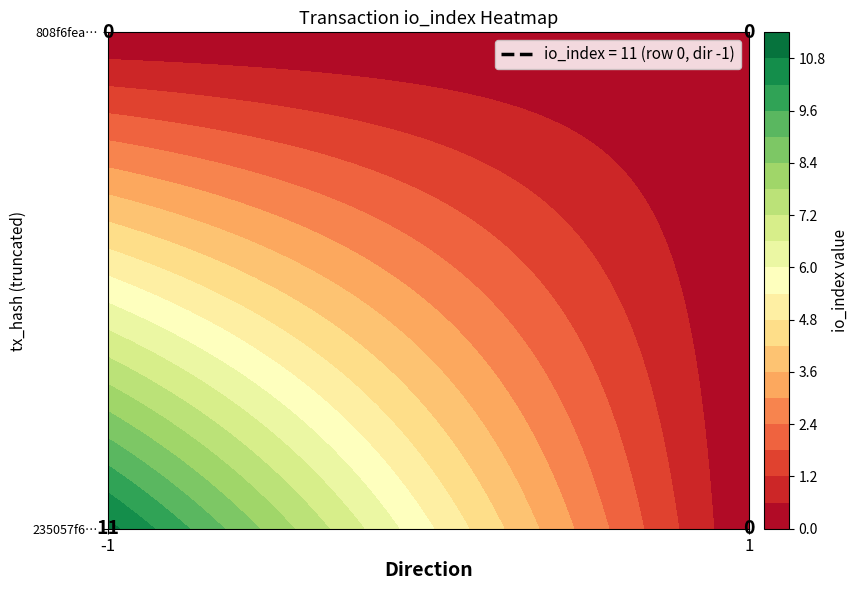

The 235057f683c5dc503d36527c266bf62ef559112 series shows -1 at direction. True or false?

True